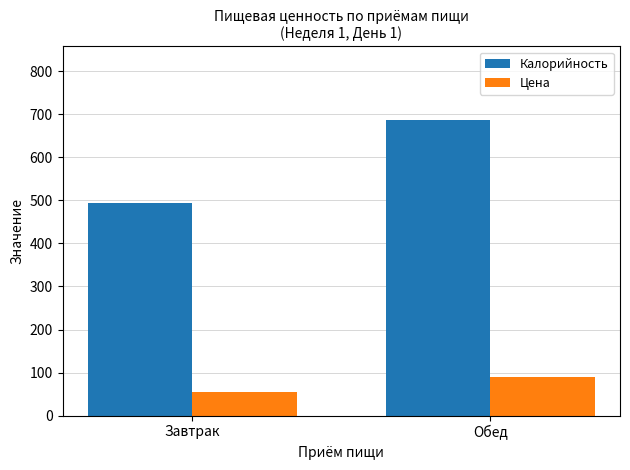

How many Калорийность values are between 493 and 686?

2